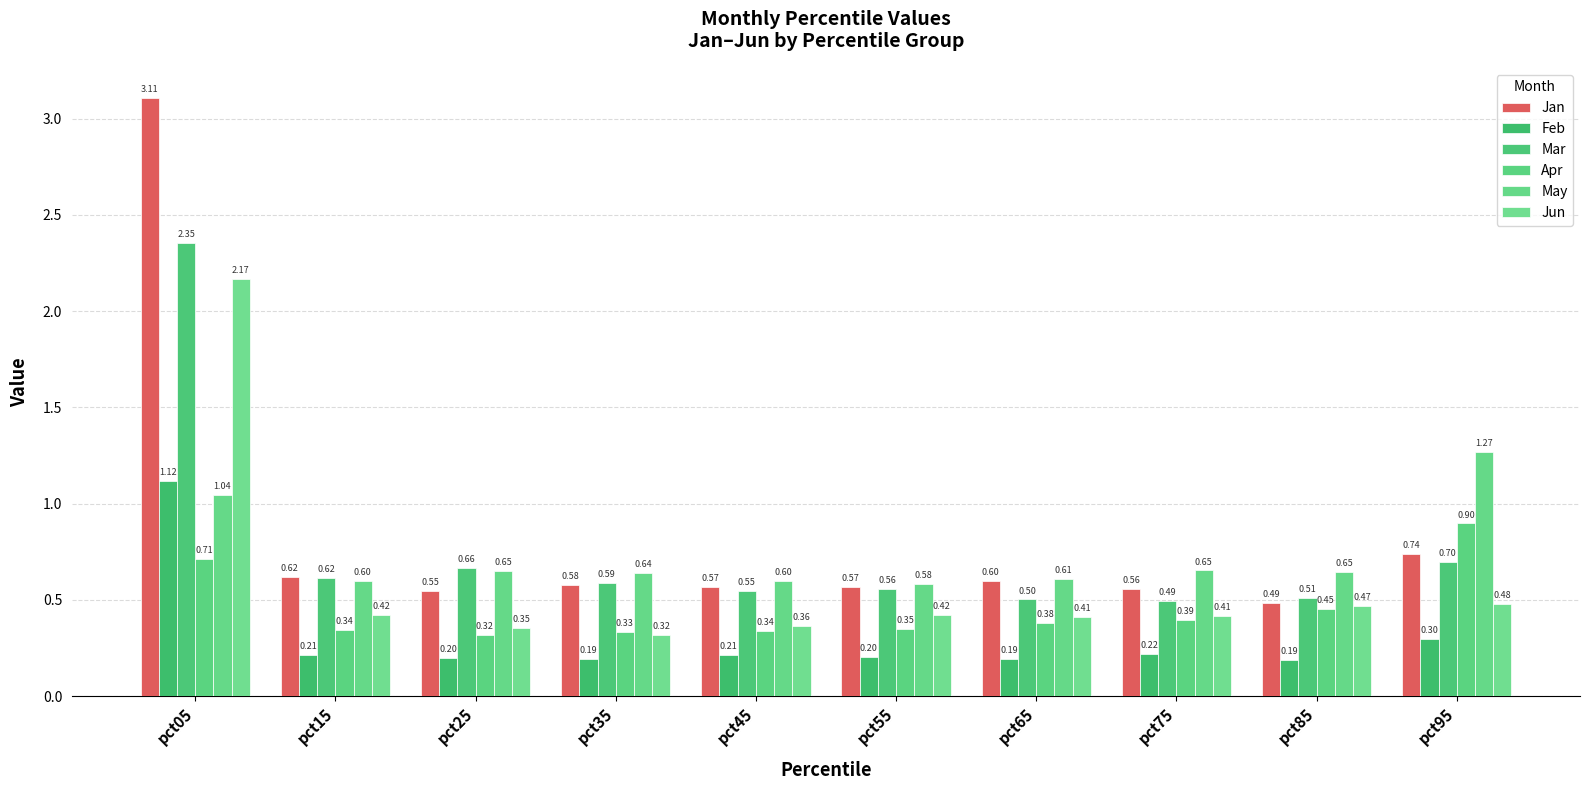

How many Apr values are between 0 and 1?

10